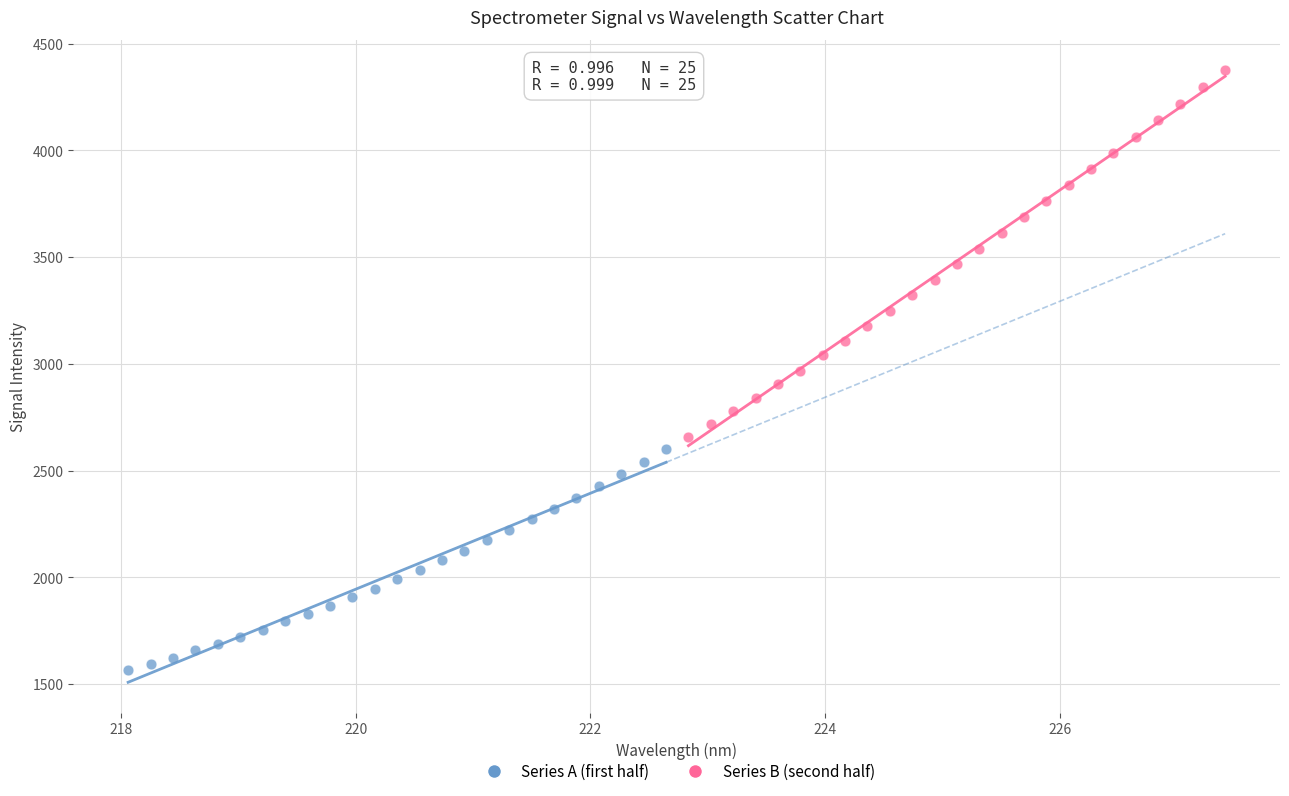

Which series contains the highest Y value?

Series B (second half)